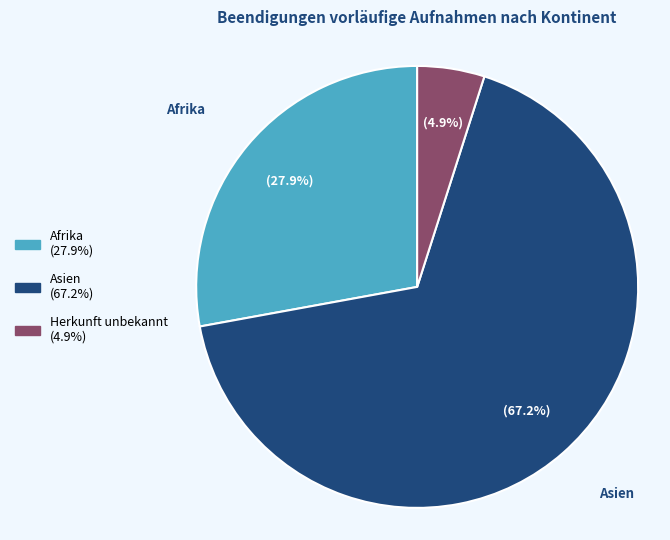

Is there a majority slice in this chart?

Yes